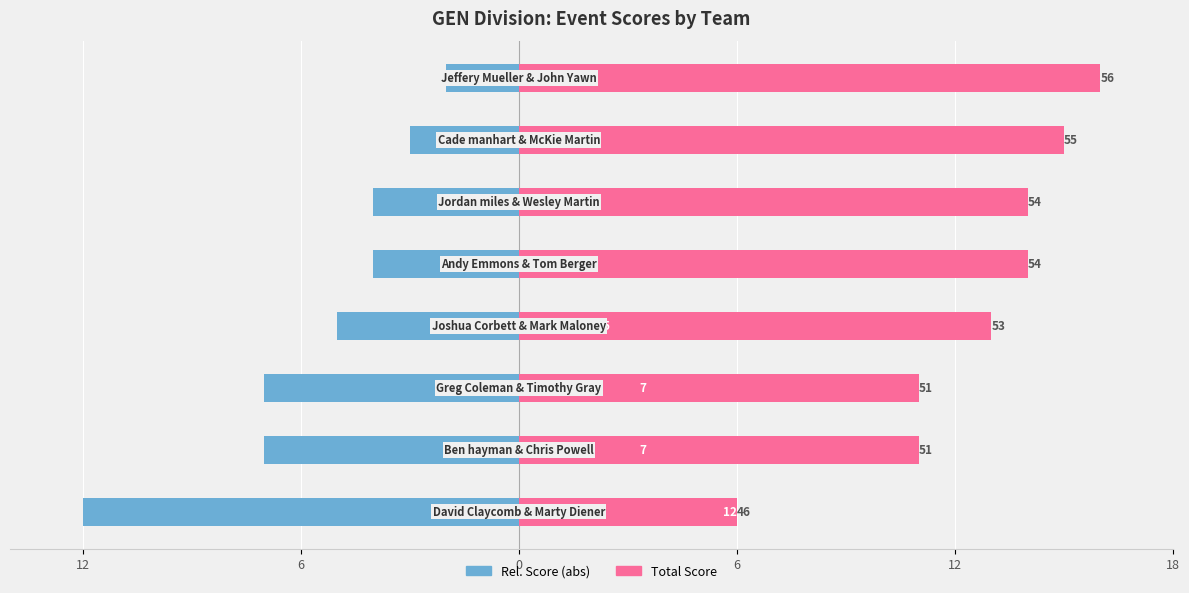

Between 6 and 18, which series saw the biggest shift?

Event Relative Score (abs)